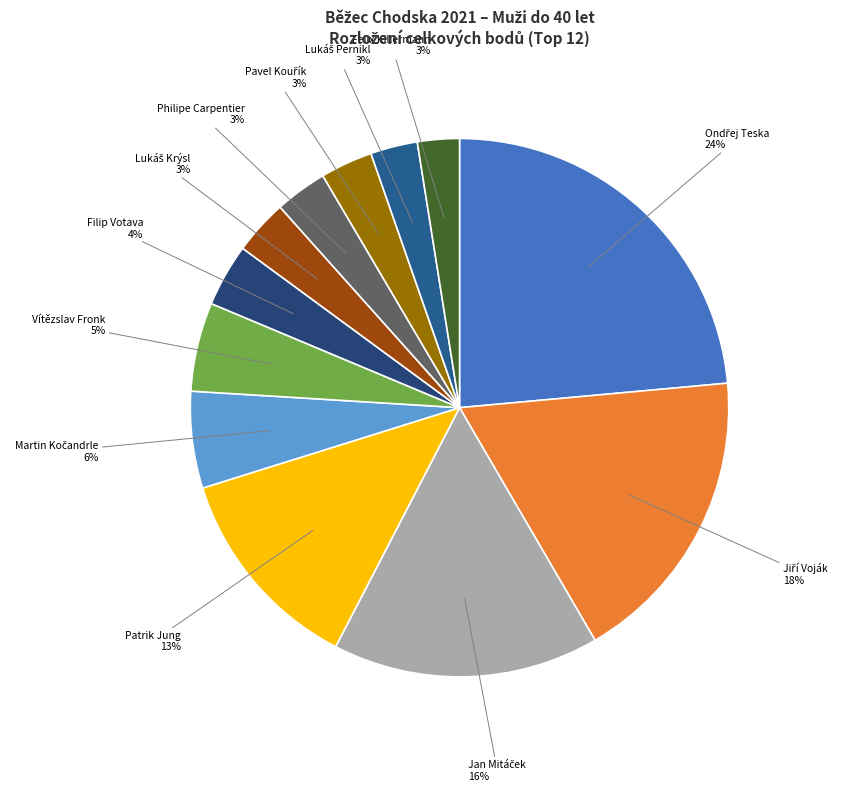

Is the sum of Felix Killermann and Filip Votava greater than half?

No